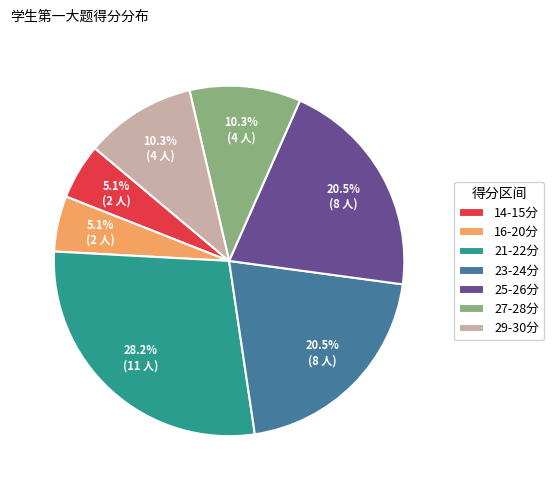

Between 25-26分 and 21-22分, which is larger?

21-22分